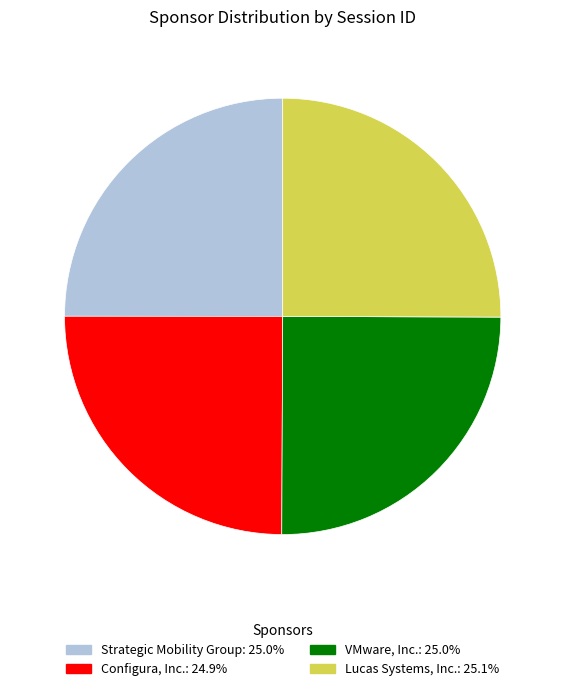

Does any single category account for the majority?

No